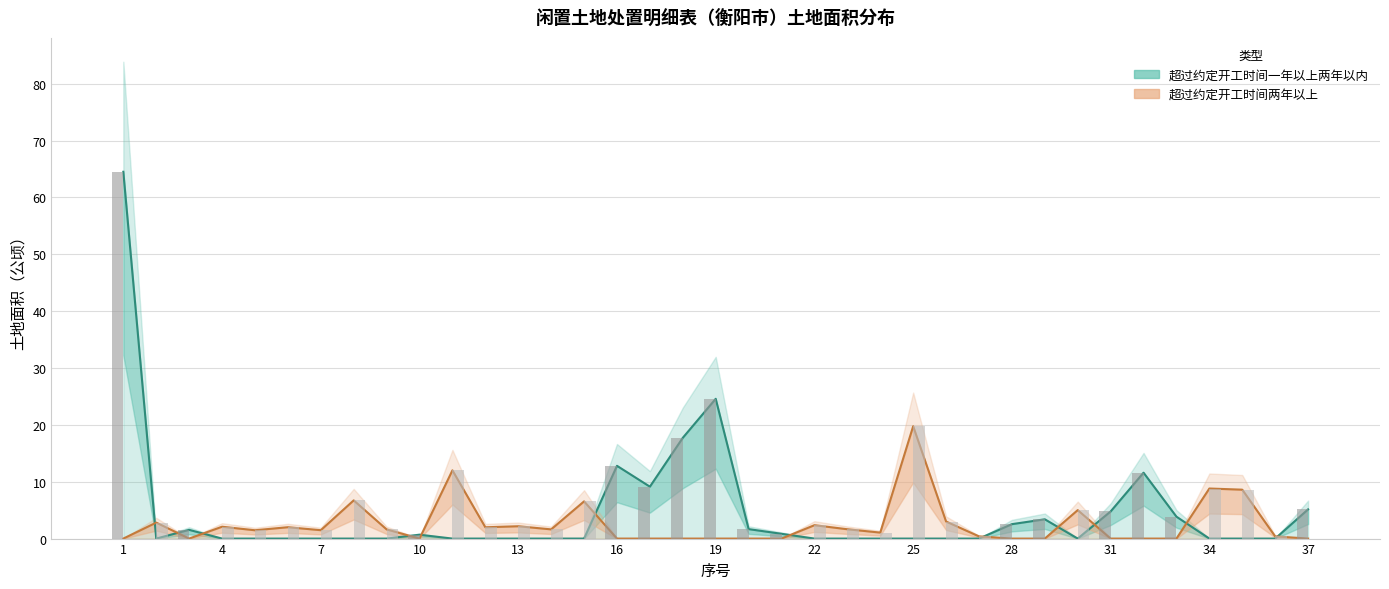

What are all the series names shown in the legend?

超过约定开工时间一年以上两年以内, 超过约定开工时间两年以上